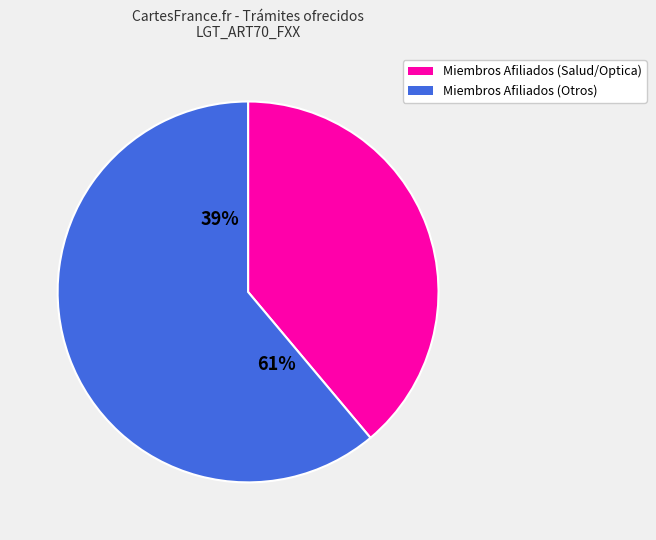

Does Angioplastia/Cateterismo account for over 50% of the chart?

No